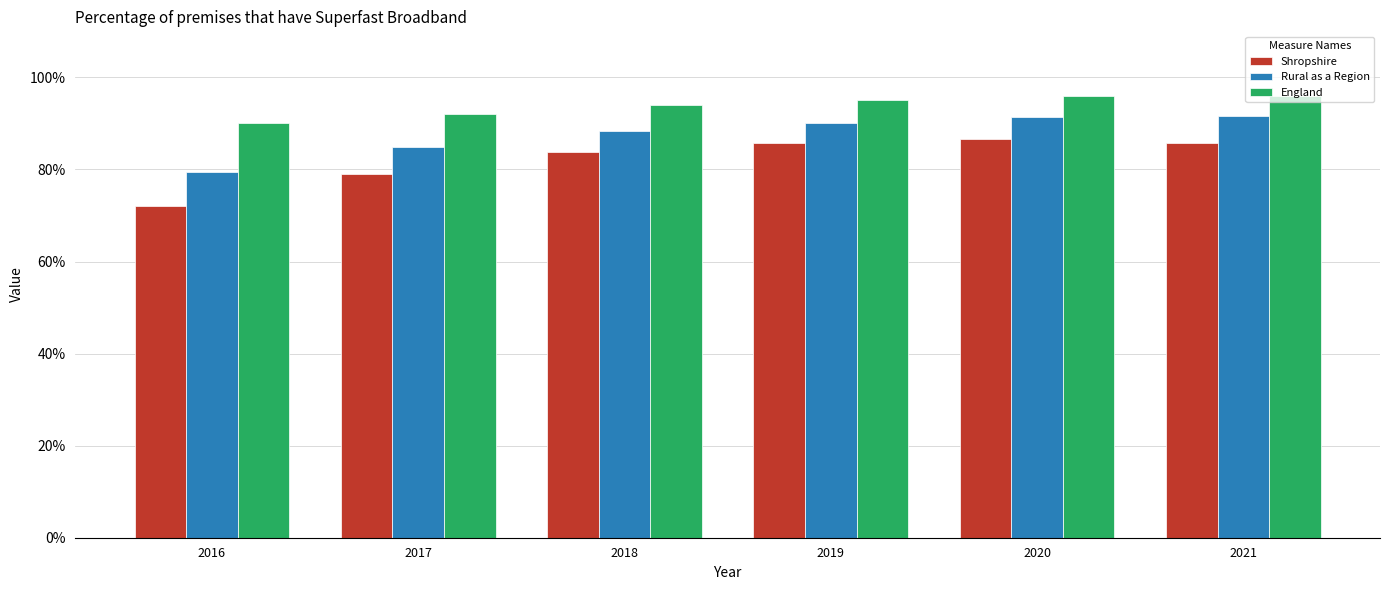

What is the spread (max minus min) of values at 2019?

9.3